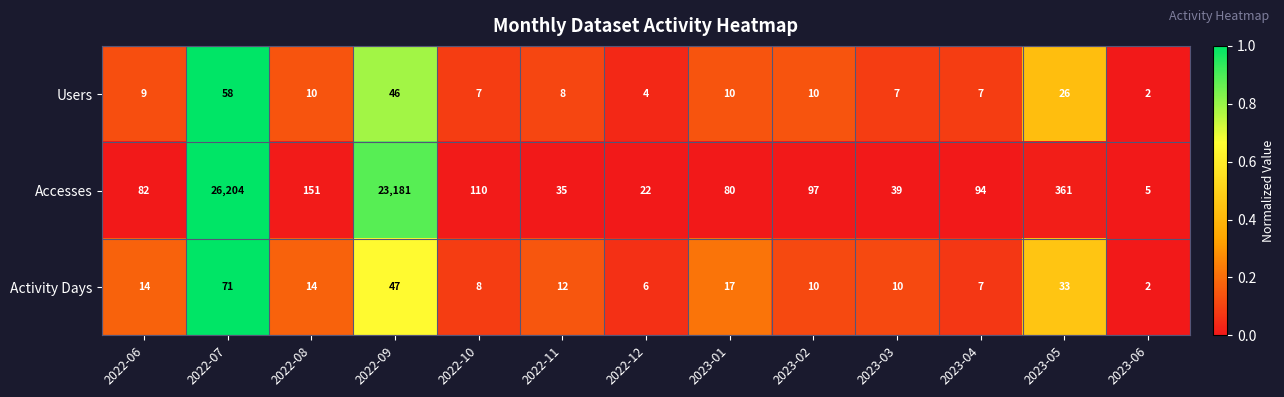

Rank the categories by Accesses value from highest to lowest.

2022-07, 2022-09, 2023-05, 2022-08, 2022-10, 2023-02, 2023-04, 2022-06, 2023-01, 2023-03, 2022-11, 2022-12, 2023-06